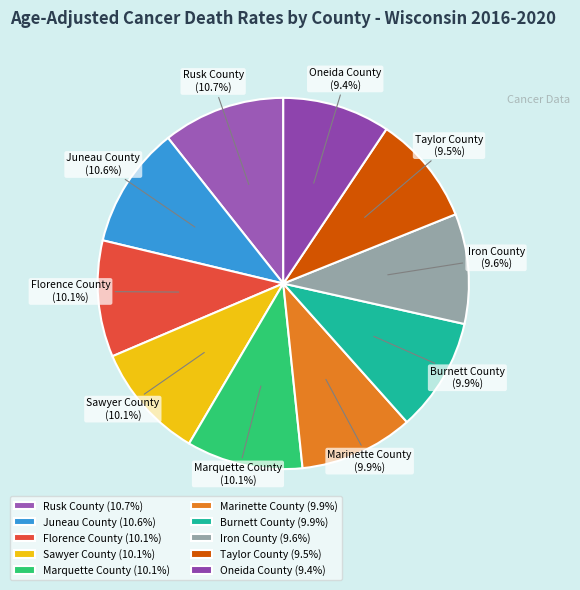

The Florence County slice represents 10% of the pie. True or false?

True